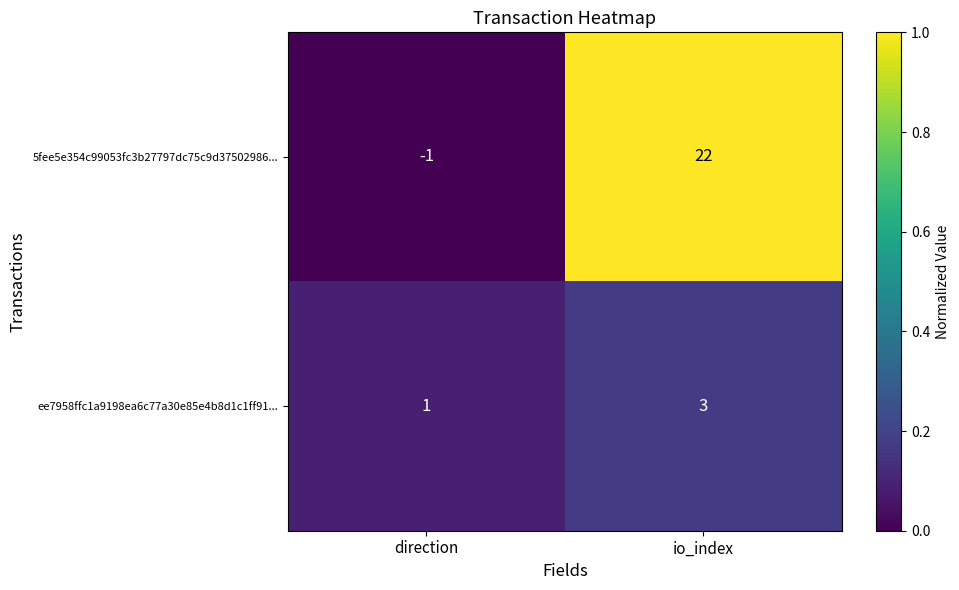

What is the difference between the 5fee5e354c99053fc3b27797dc75c9d37502986... values at direction and io_index?

23